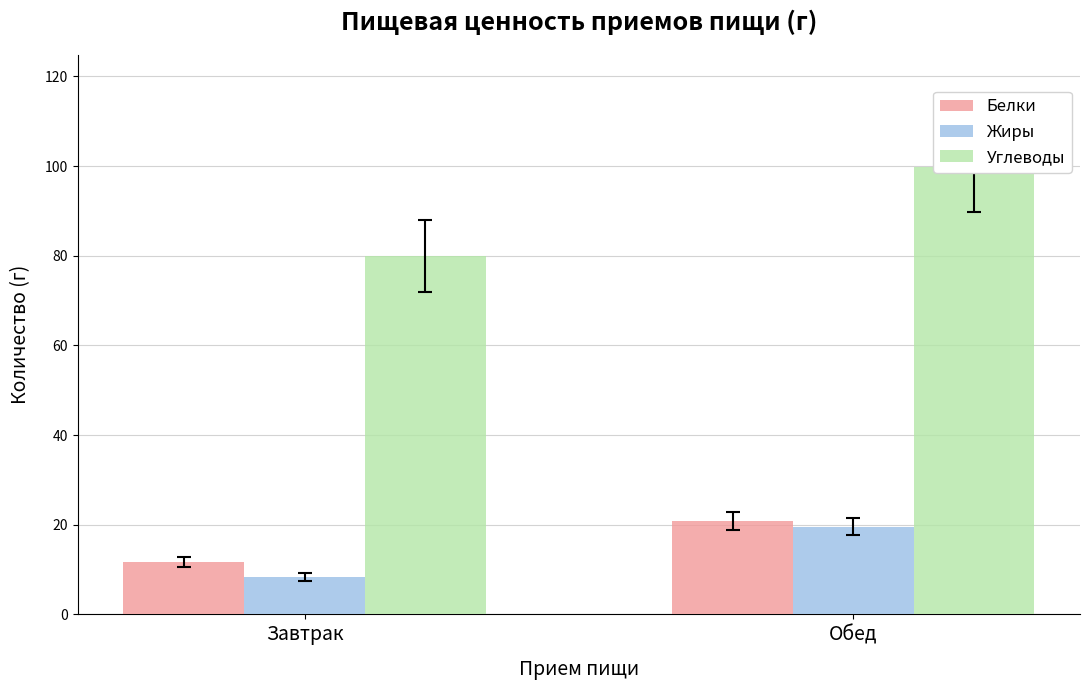

What is the sum of all Белки values?

32.5